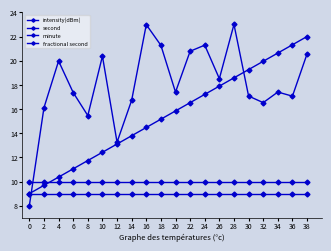

What is the spread (max minus min) of values at 36?

12.3